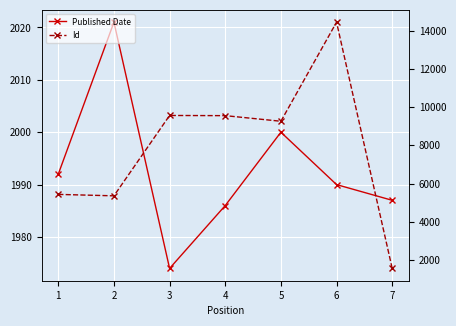

What is the spread (max minus min) of values at 5?

7260